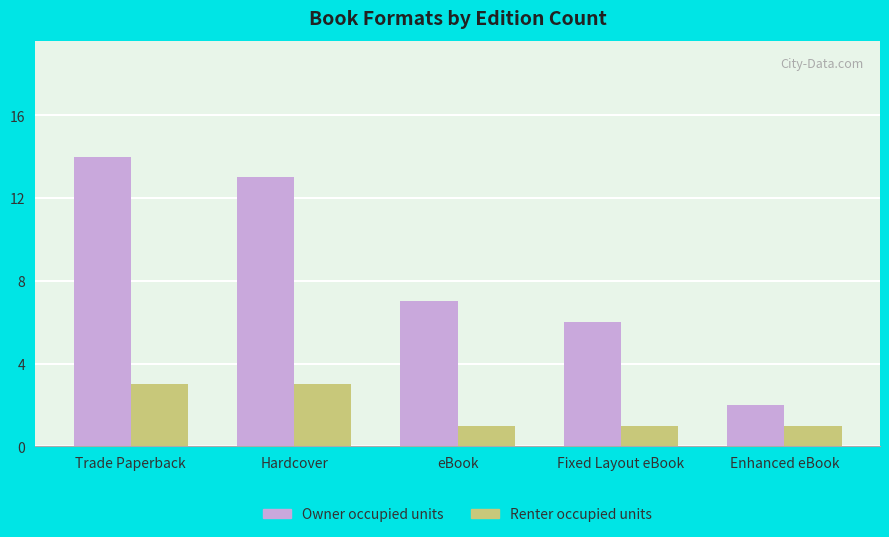

Which series has the largest total across all categories?

Owner occupied units